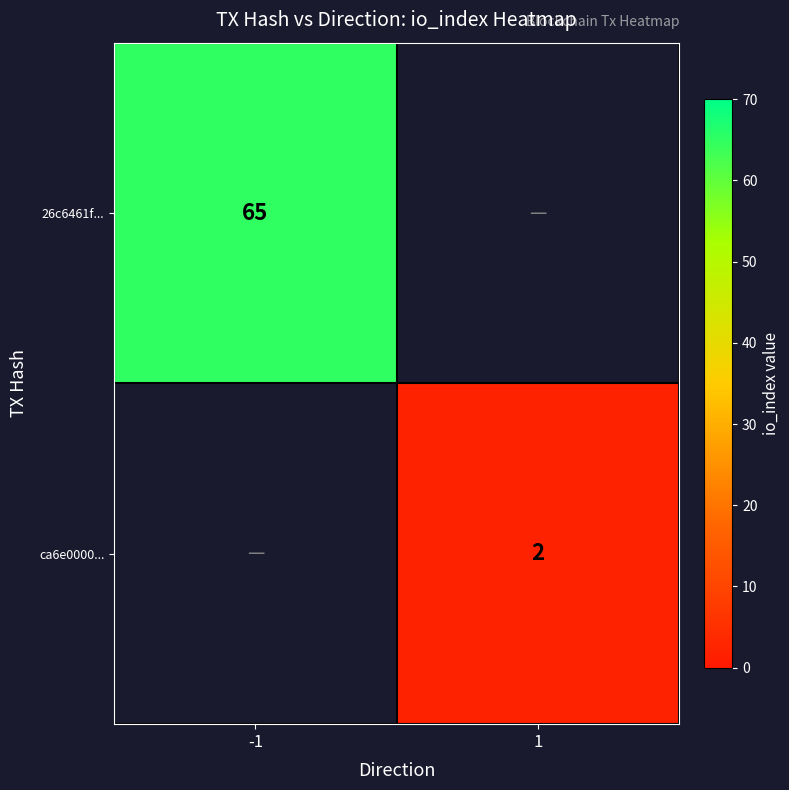

True or false: 26c6461f... has a value of 90.0 at -1.

False